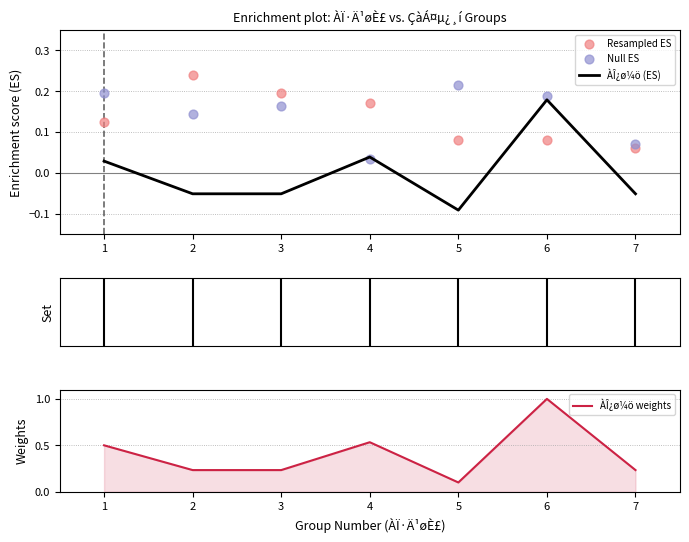

What is the total value across all series at 6?

1.4